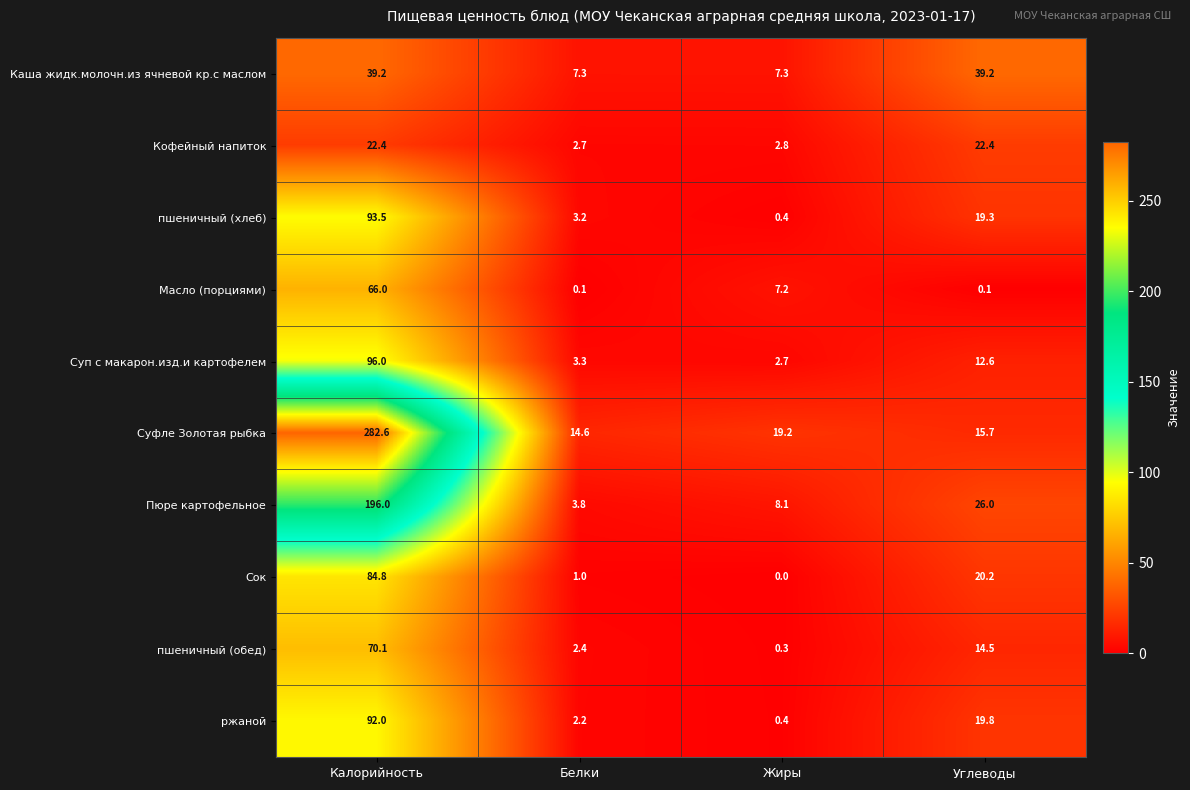

At how many categories does at least one series exceed 115?

1